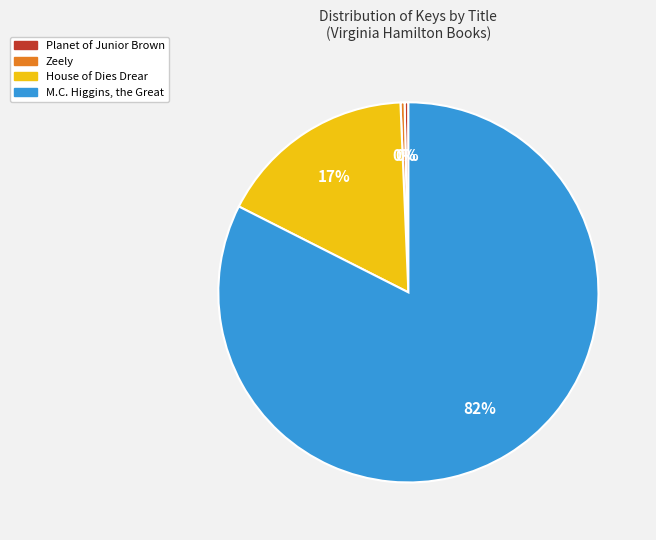

Which slice is the largest?

M.C. Higgins, the Great